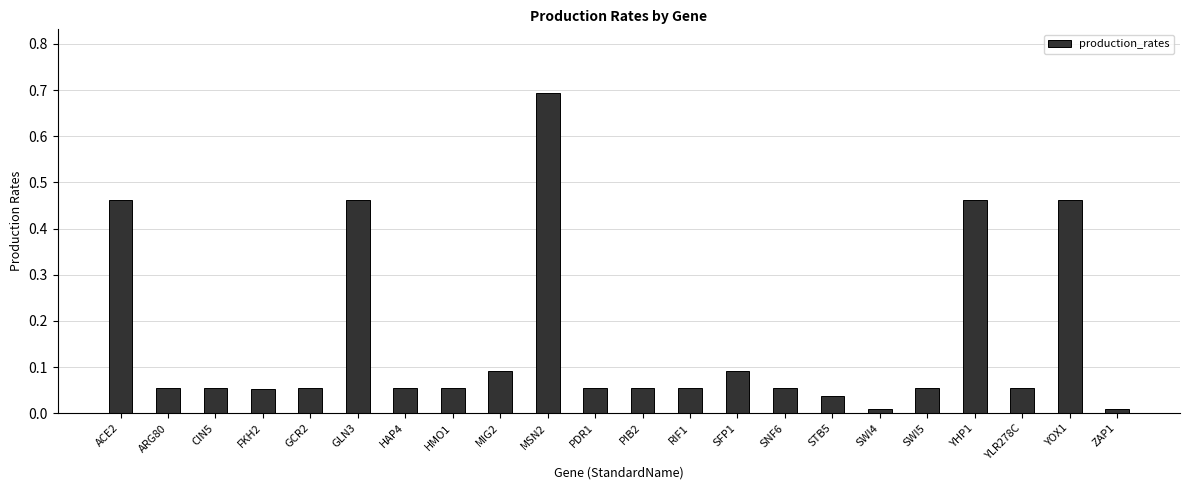

How many data points does each series have?

22